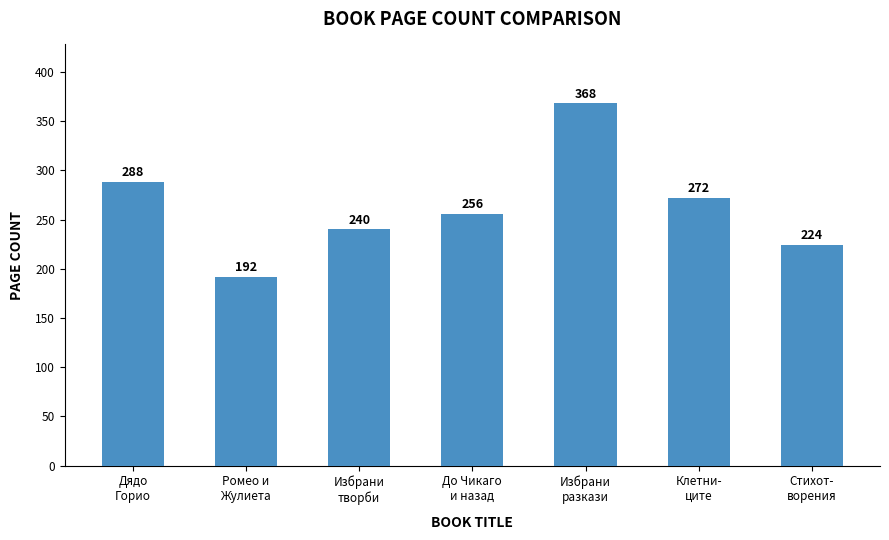

What is the difference between the maximum and minimum values?

176